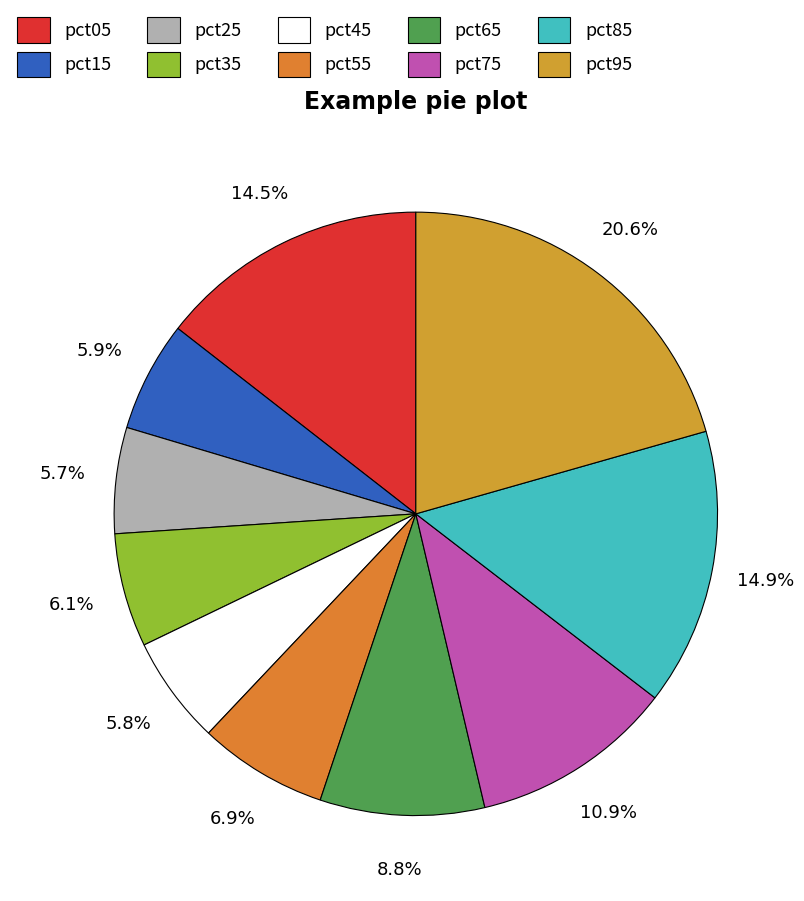

To the nearest percent, what portion does pct95 represent?

21%